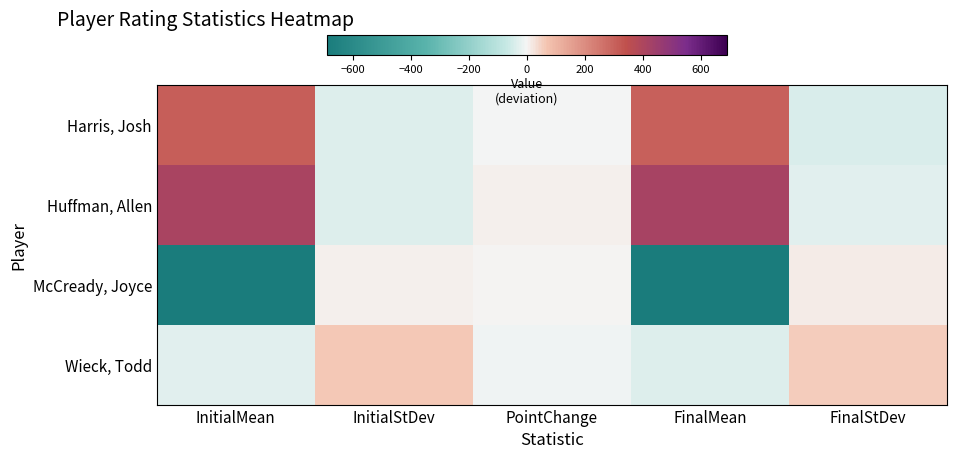

Which series has the widest spread of values?

McCready, Joyce